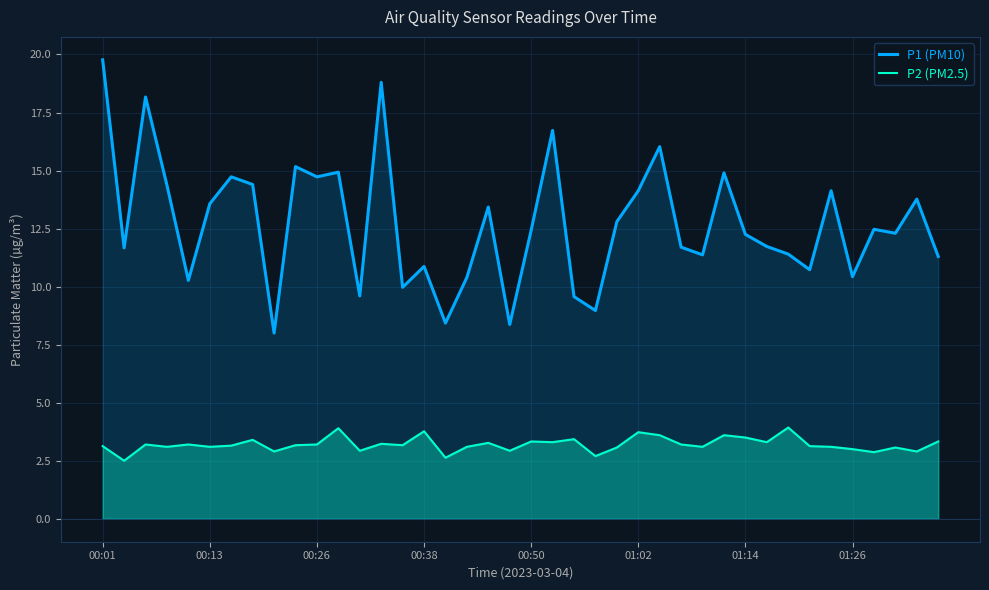

What are all the series names shown in the legend?

P1 (PM10), P2 (PM2.5)